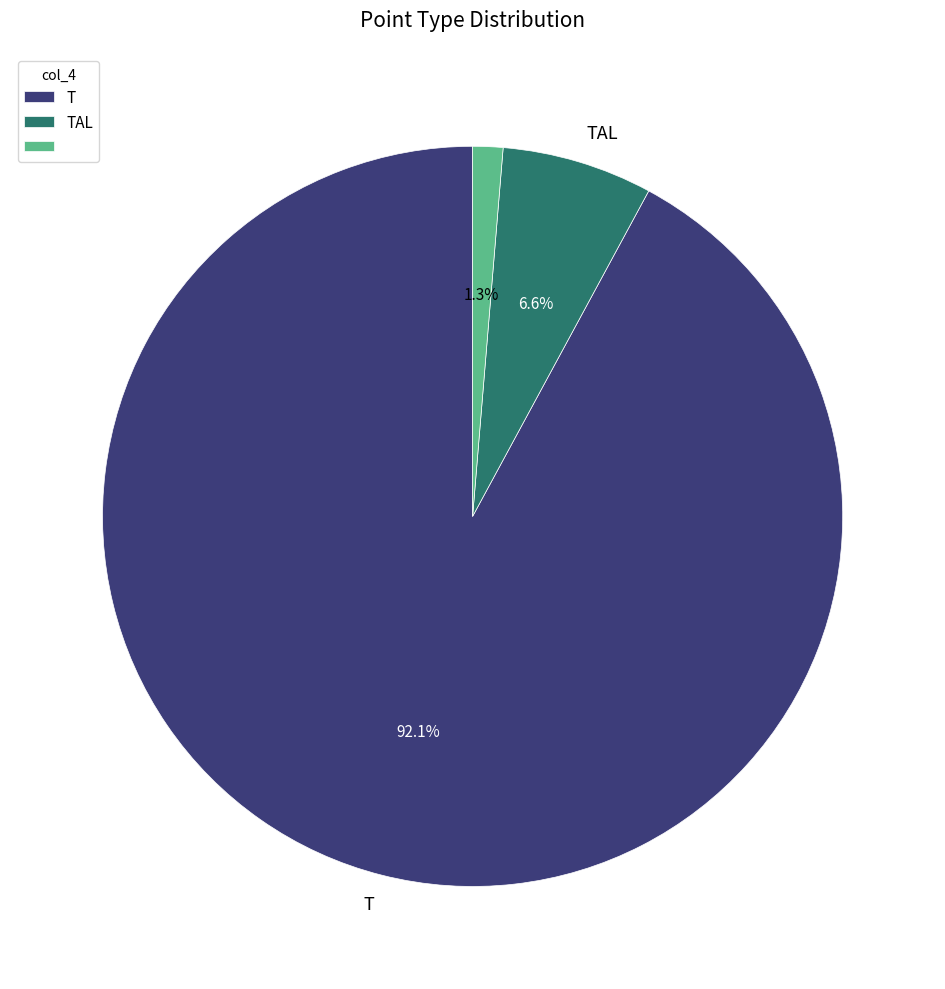

How many segments does this pie chart have?

3